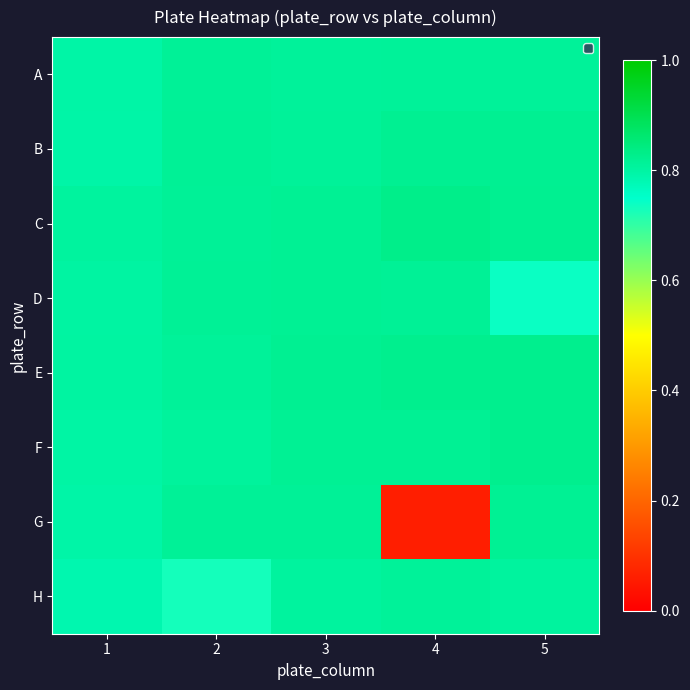

What is the maximum value shown in the chart?

0.8